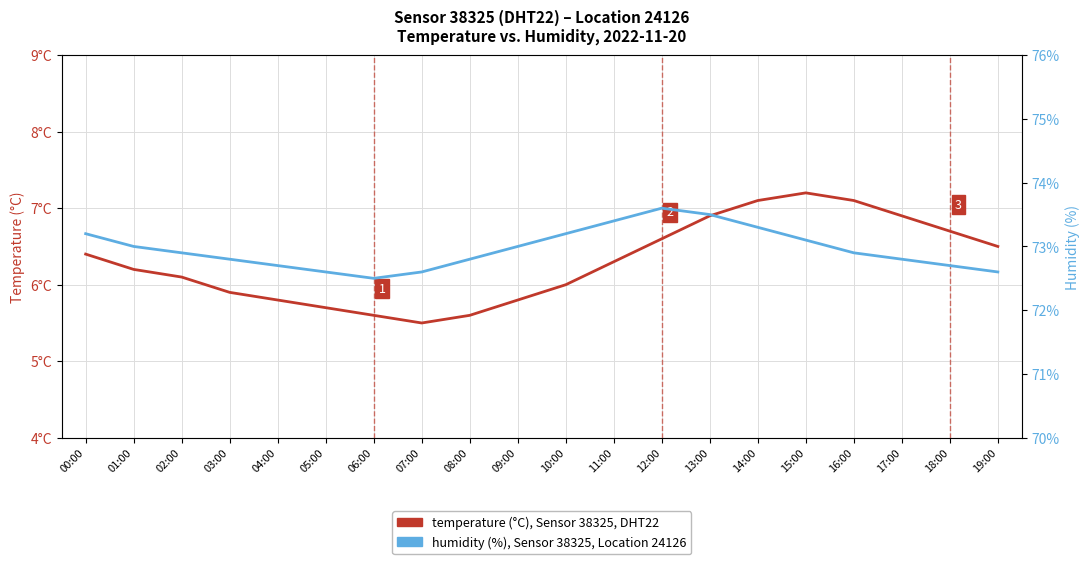

Reading left to right, transcribe all the data shown in this chart.

temperature: 6.4	6.2	6.1	5.9	5.8	5.7	5.6	5.5	5.6	5.8	6.0	6.3	6.6	6.9	7.1	7.2	7.1	6.9	6.7	6.5
humidity: 73.2	73.0	72.9	72.8	72.7	72.6	72.5	72.6	72.8	73.0	73.2	73.4	73.6	73.5	73.3	73.1	72.9	72.8	72.7	72.6